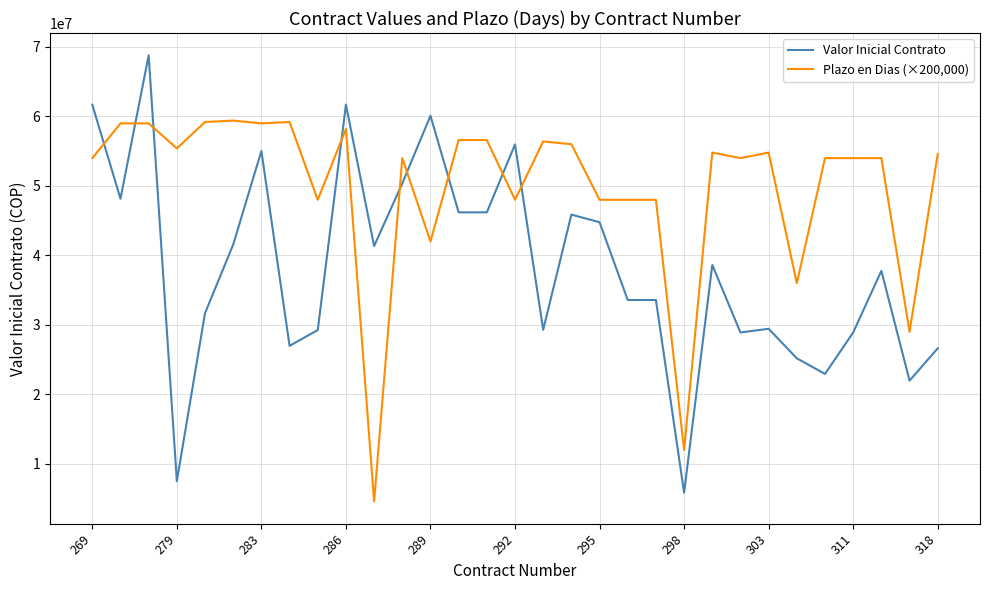

Which series has the largest total across all categories?

Plazo en Dias (×200,000)